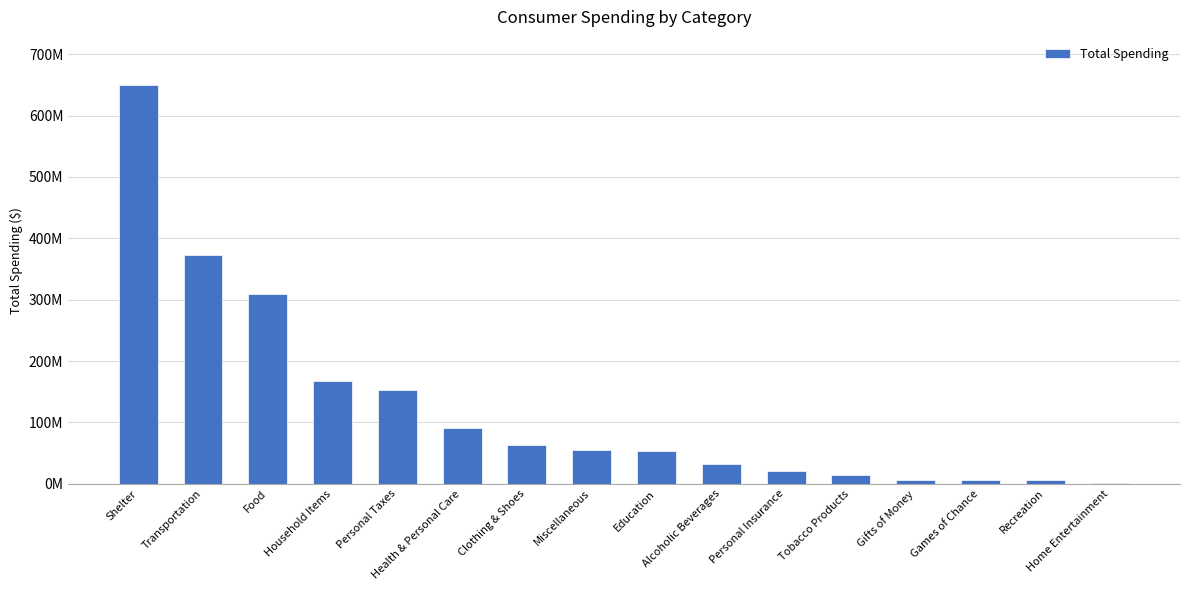

Reading right to left, extract all data points from this chart.

Home Entertainment=796466	Recreation=5533354	Games of Chance=5890064	Gifts of Money=6713190	Tobacco Products=14100693	Personal Insurance=20360395	Alcoholic Beverages=31853366	Education=52718375	Miscellaneous=54274324	Clothing & Shoes=62749896	Health & Personal Care=90123069	Personal Taxes=152849356	Household Items=167648138	Food=308525645	Transportation=372254248	Shelter=650286696